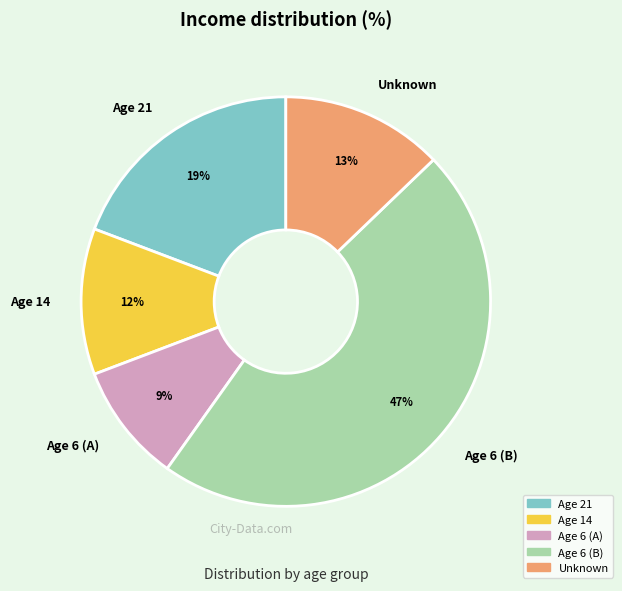

Do Age 6 (B) and Unknown together represent more than half of the pie?

Yes